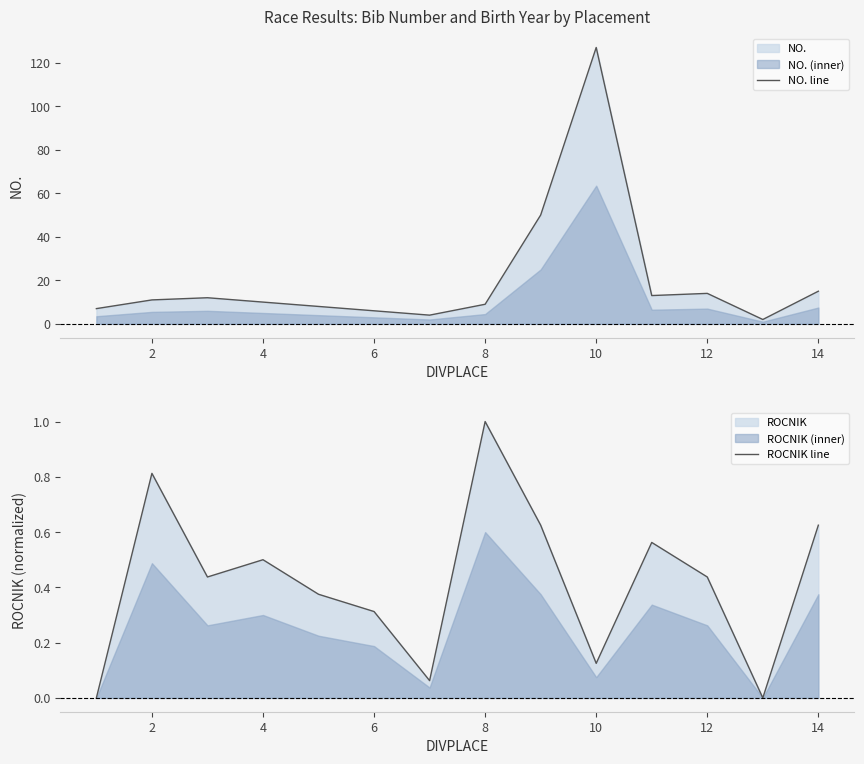

True or false: NO. line has more than 0 points higher than both neighbors.

True